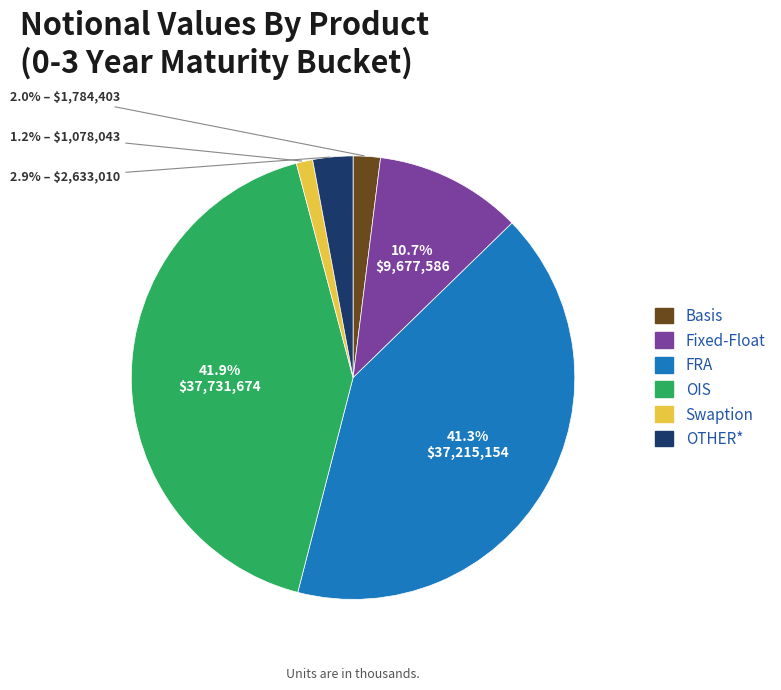

What percentage is the Basis slice, to the nearest percent?

2%